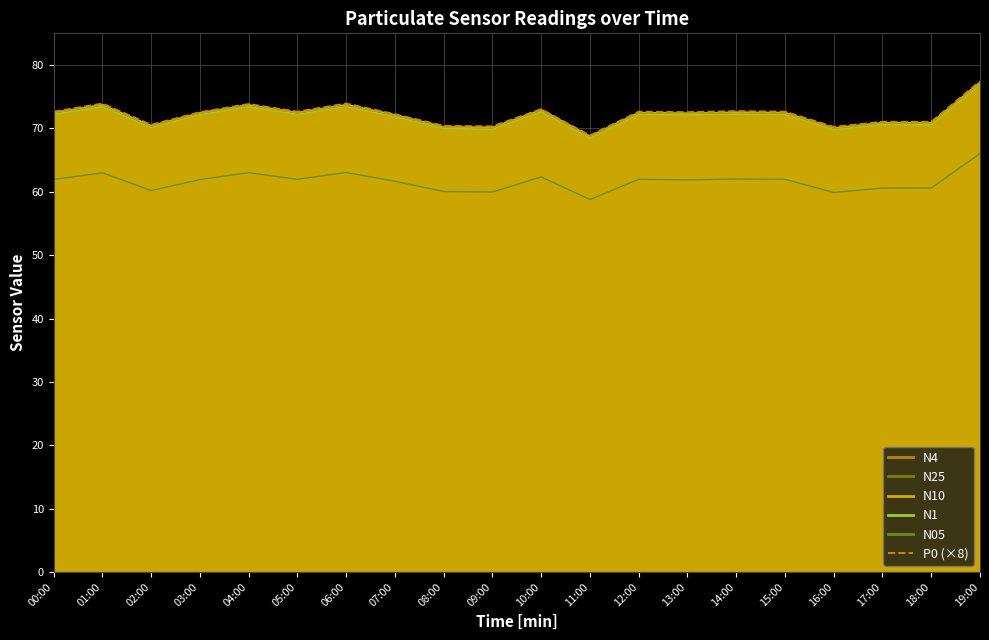

Reading left to right, what are all the values shown in this chart?

00:00=72.6	01:00=73.9	02:00=70.6	03:00=72.6	04:00=73.8	05:00=72.6	06:00=73.9	07:00=72.2	08:00=70.4	09:00=70.3	10:00=73.0	11:00=68.9	12:00=72.6	13:00=72.6	14:00=72.7	15:00=72.6	16:00=70.2	17:00=71.0	18:00=71.0	19:00=77.4